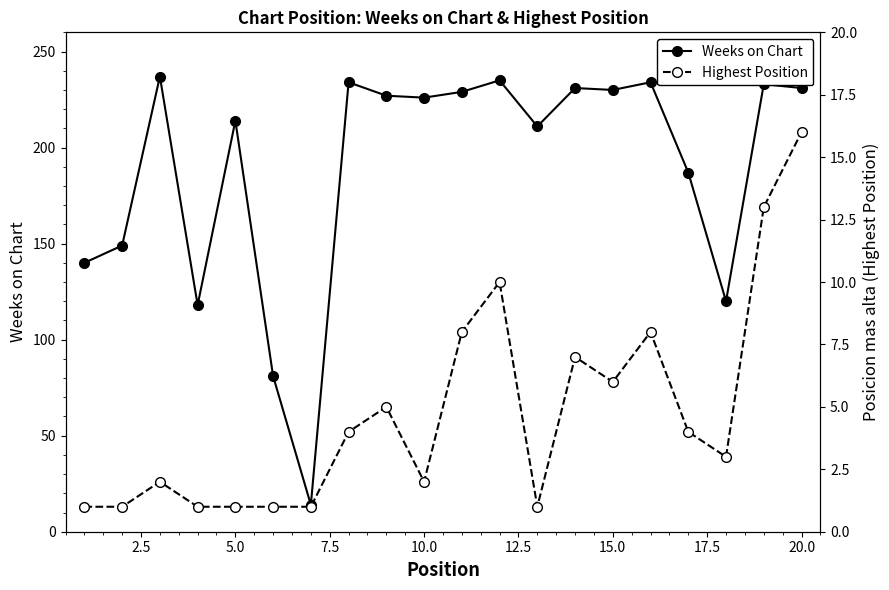

True or false: Weeks on Chart has more than 0 points higher than both neighbors.

True